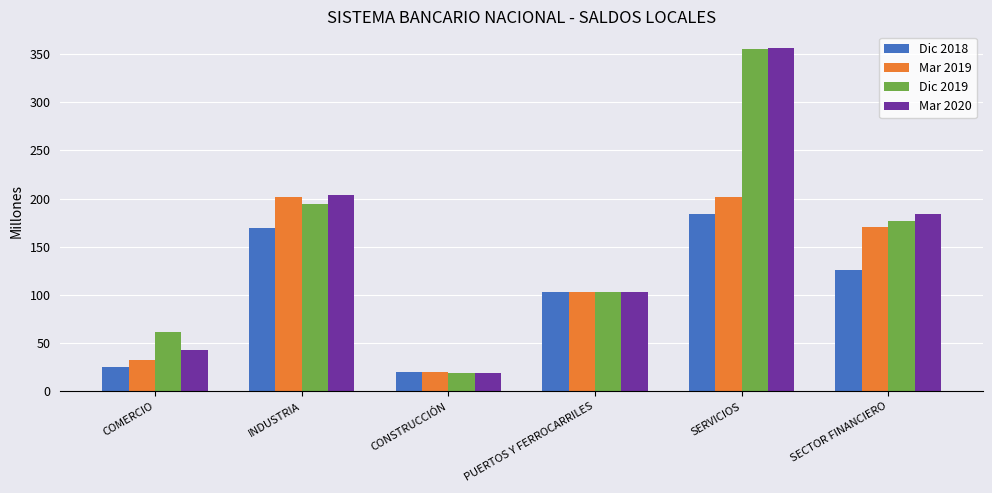

The Mar 2020 series shows 328.4 at SECTOR FINANCIERO. True or false?

False